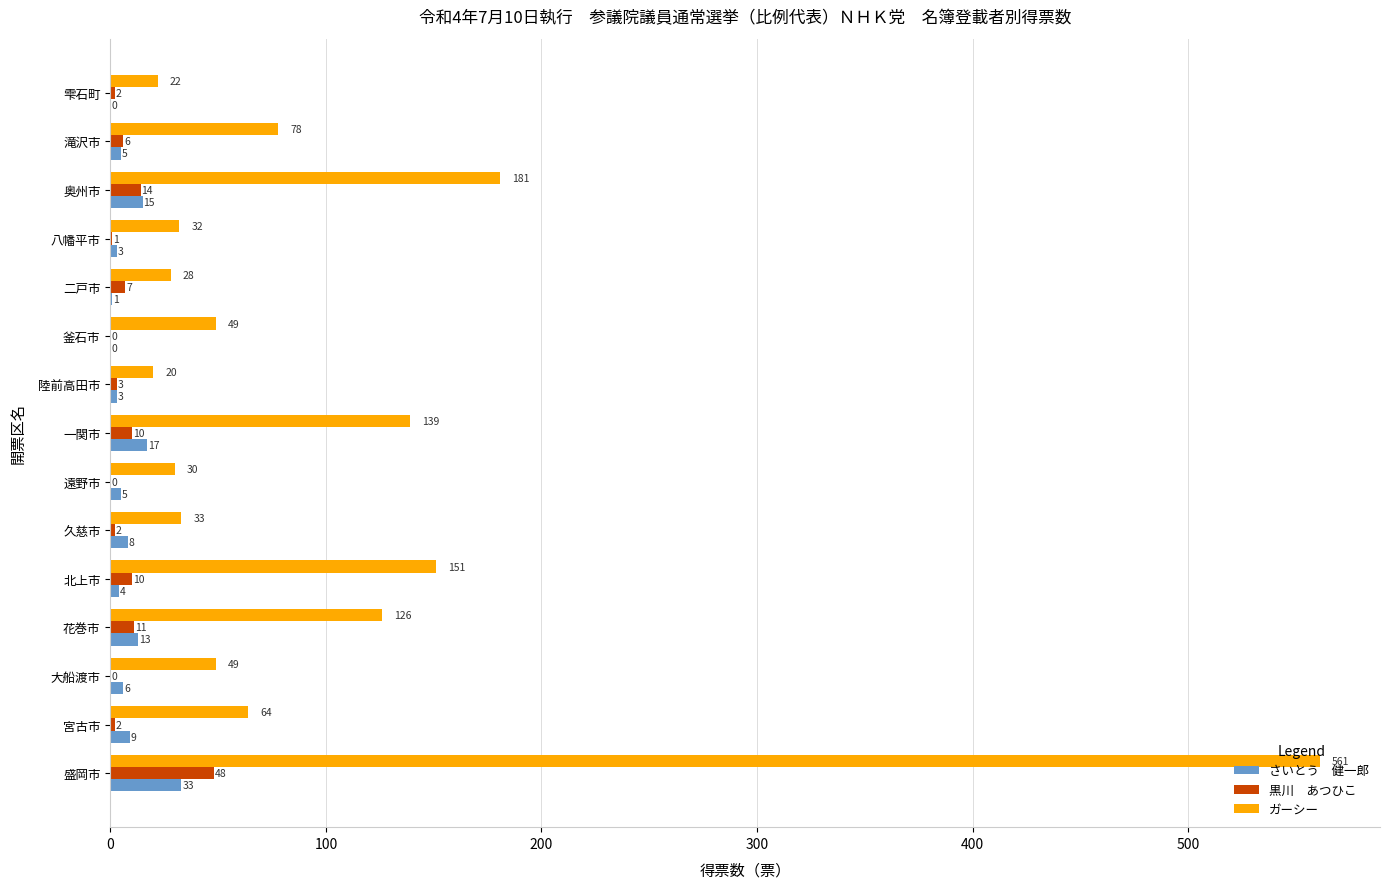

How many series are shown in this chart?

3